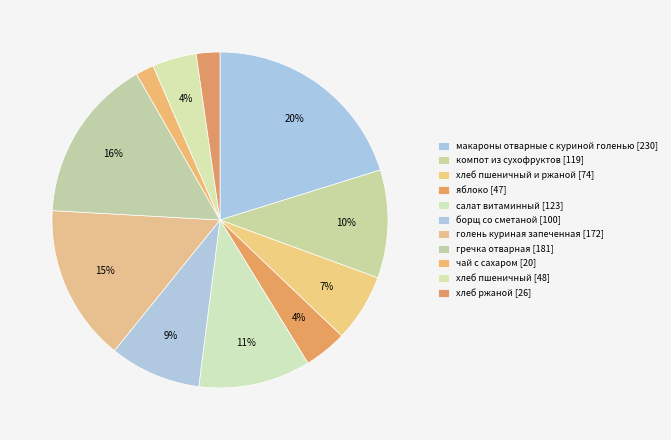

To the nearest percent, what is the average slice percentage?

9%